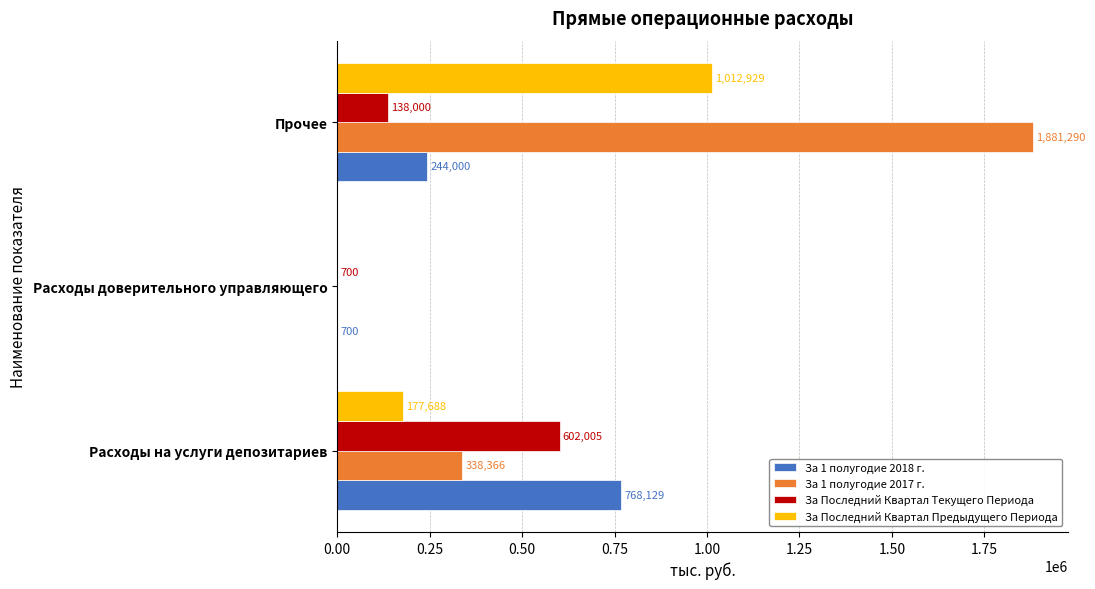

How many series are shown in this chart?

4